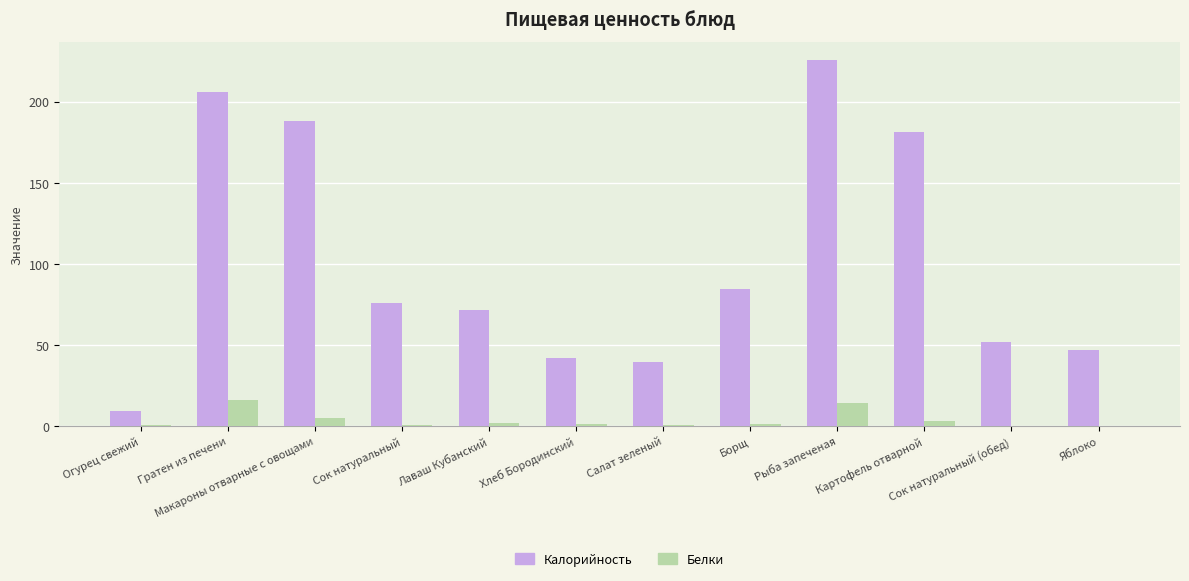

What is the sum of all Белки values?

47.1